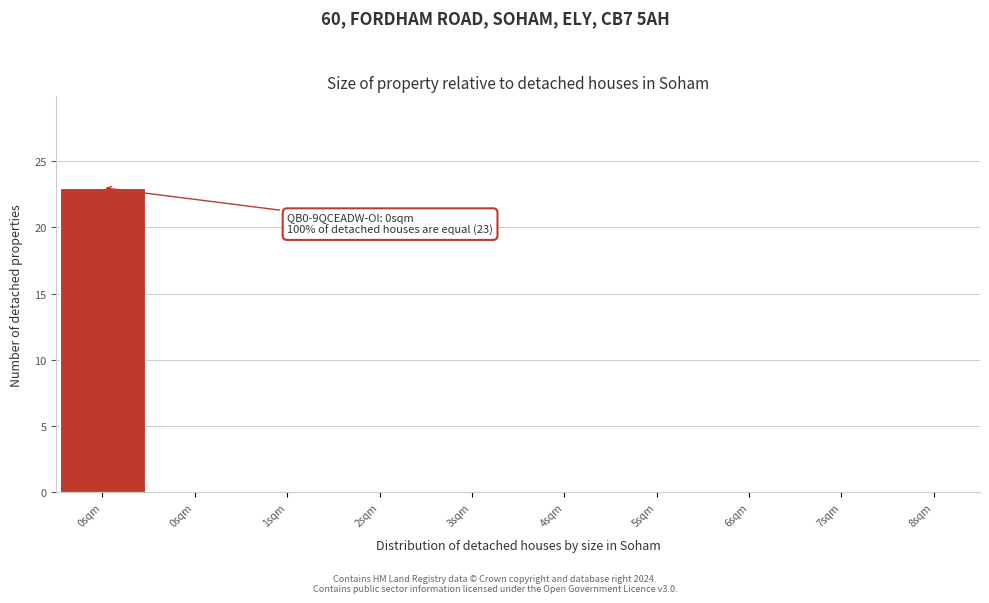

Count the number of data series in this chart.

1